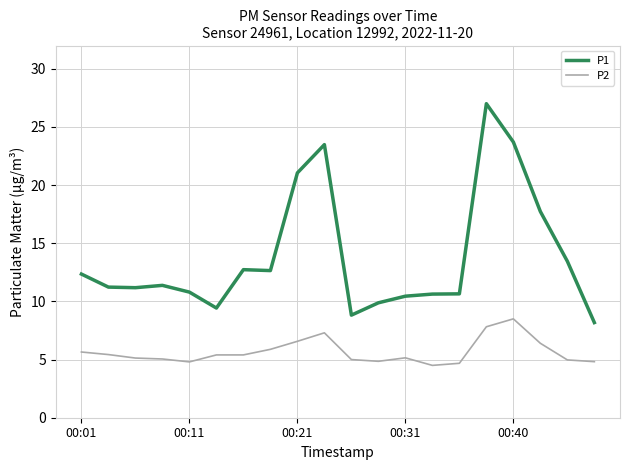

What is the difference between the maximum and minimum values in the P1 series?

18.8